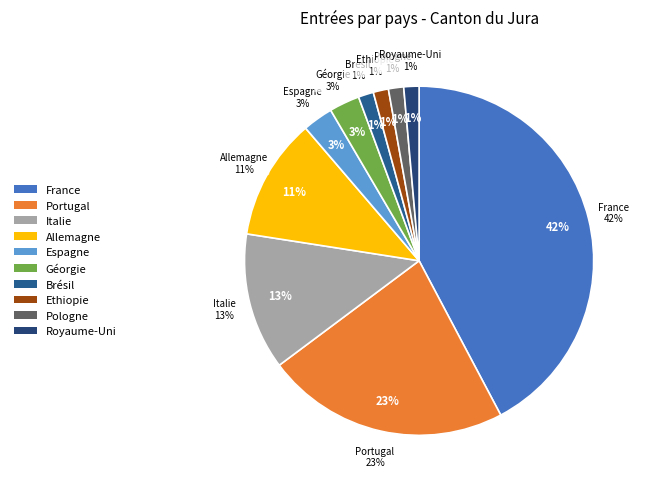

What is the ratio of the value at Italie to the value at Géorgie?

4.5